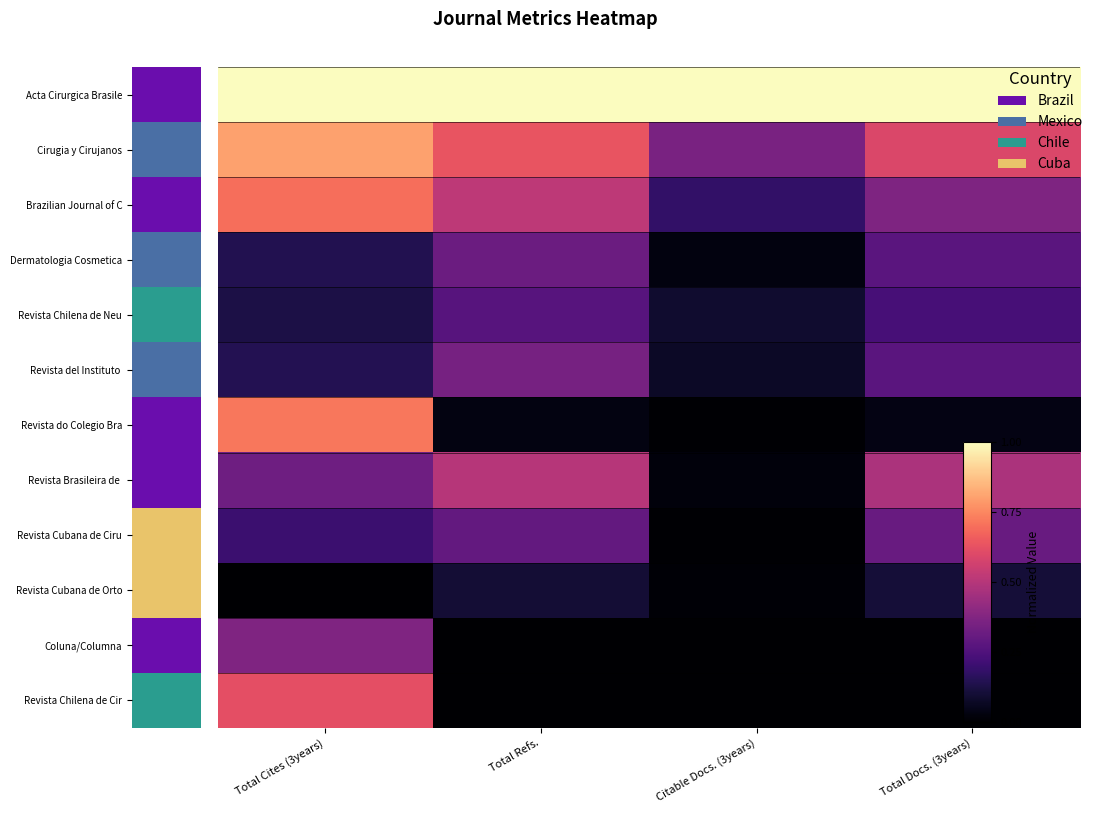

At which category is the sum across all series the highest?

Total Cites (3years)